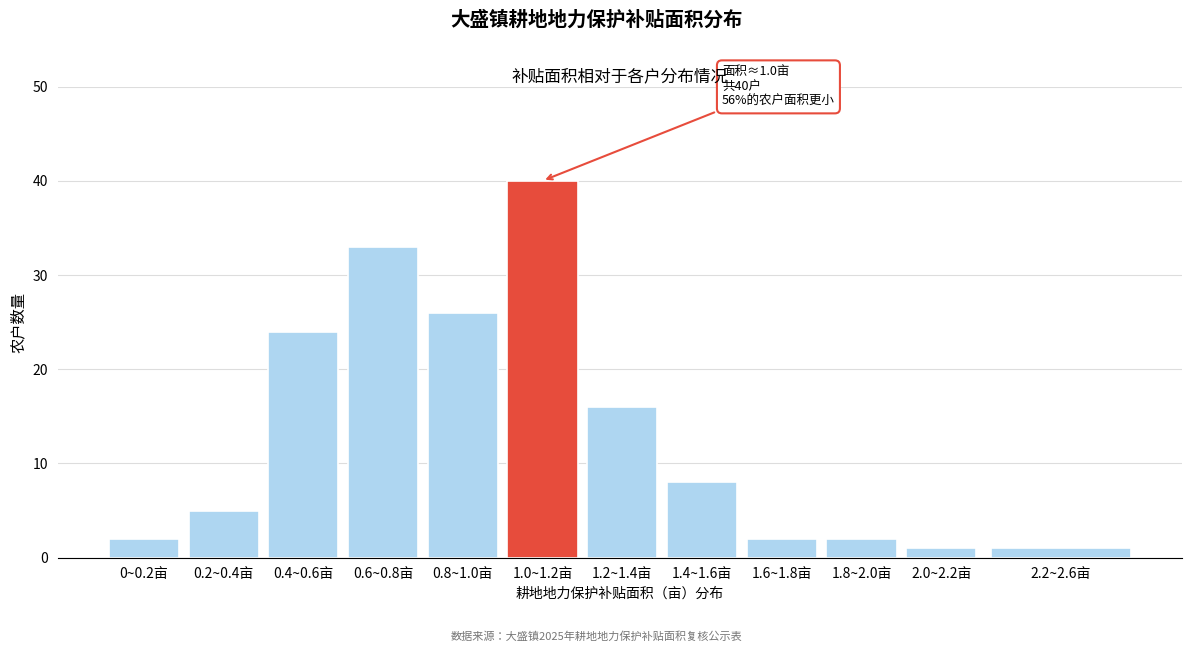

Reading left to right, transcribe all the data shown in this chart.

0~0.2亩=2	0.2~0.4亩=5	0.4~0.6亩=24	0.6~0.8亩=33	0.8~1.0亩=26	1.0~1.2亩=40	1.2~1.4亩=16	1.4~1.6亩=8	1.6~1.8亩=2	1.8~2.0亩=2	2.0~2.2亩=1	2.2~2.6亩=1